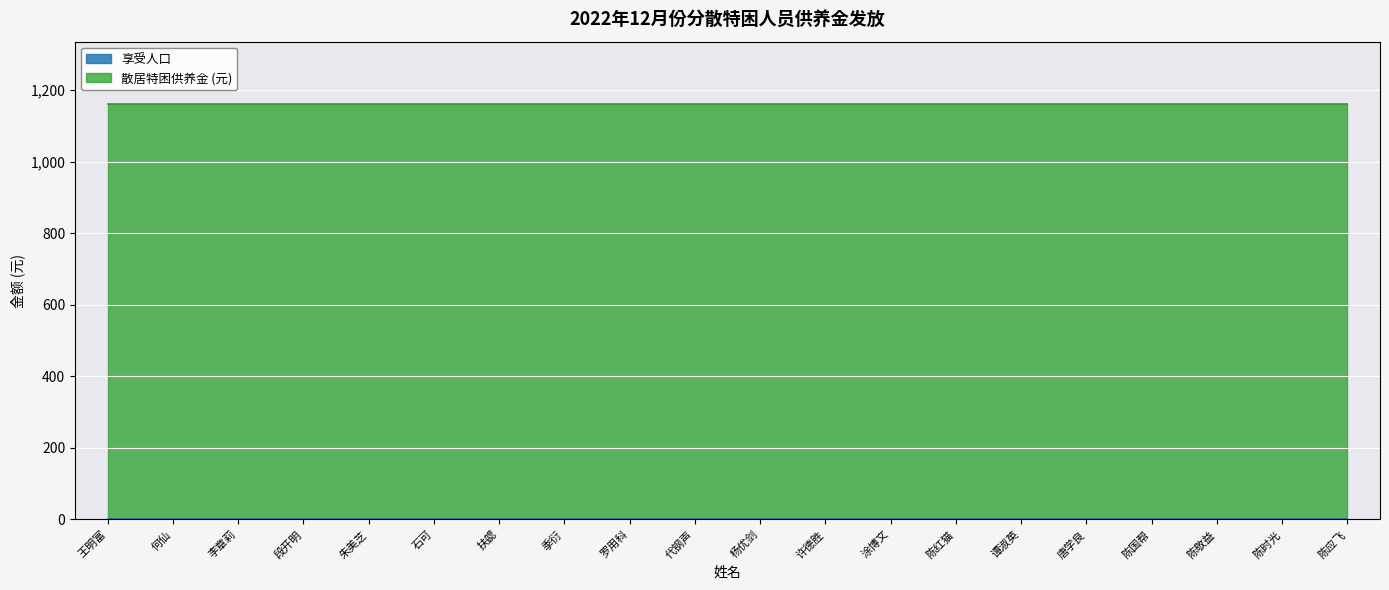

Which series changed the most between 段开明 and 陈国帮?

享受人口